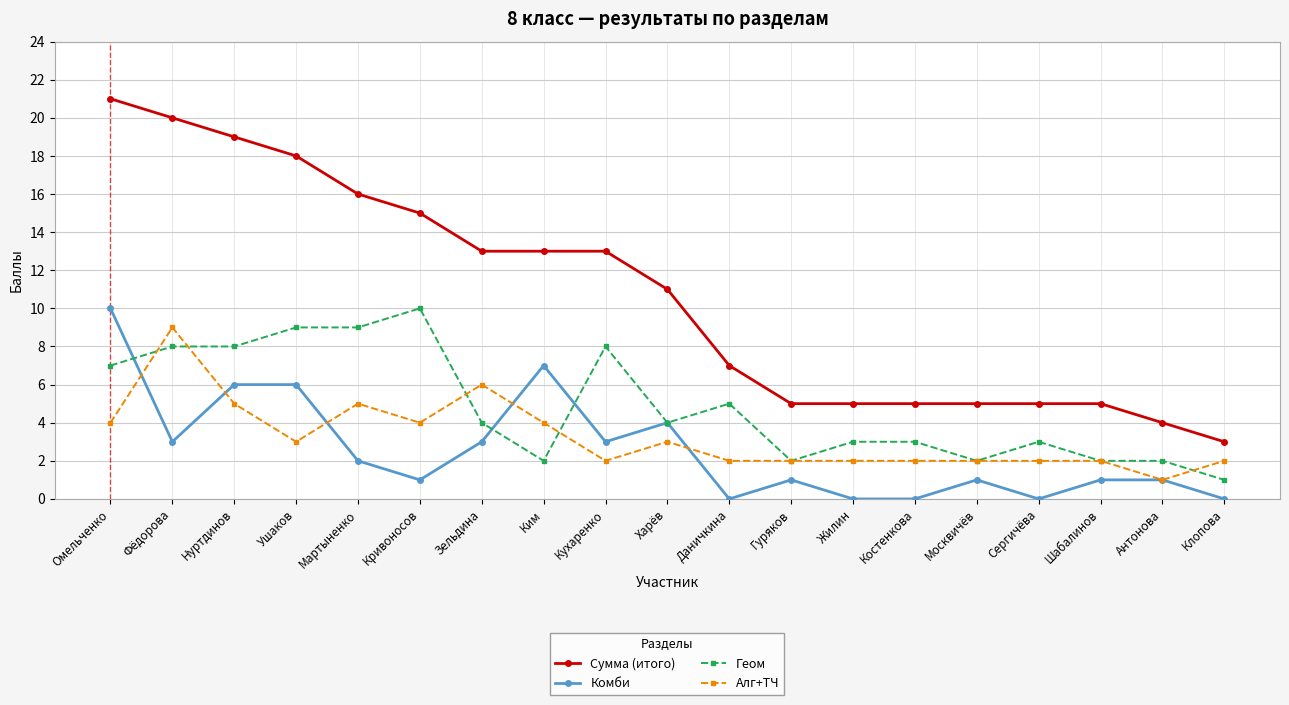

Which series has the largest range (max minus min)?

Сумма (итого)